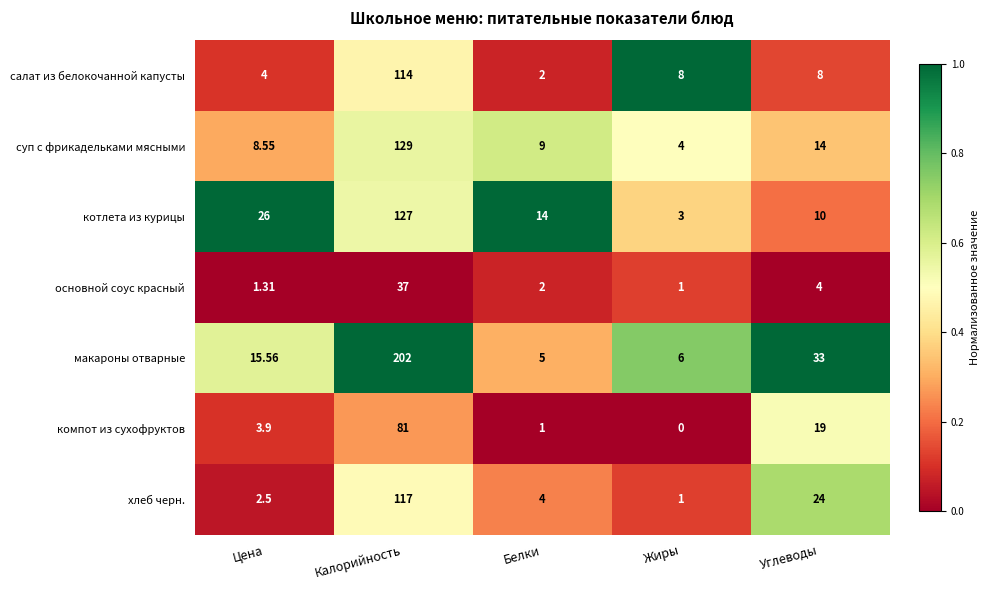

Where does the основной соус красный series first go above 2?

Калорийность